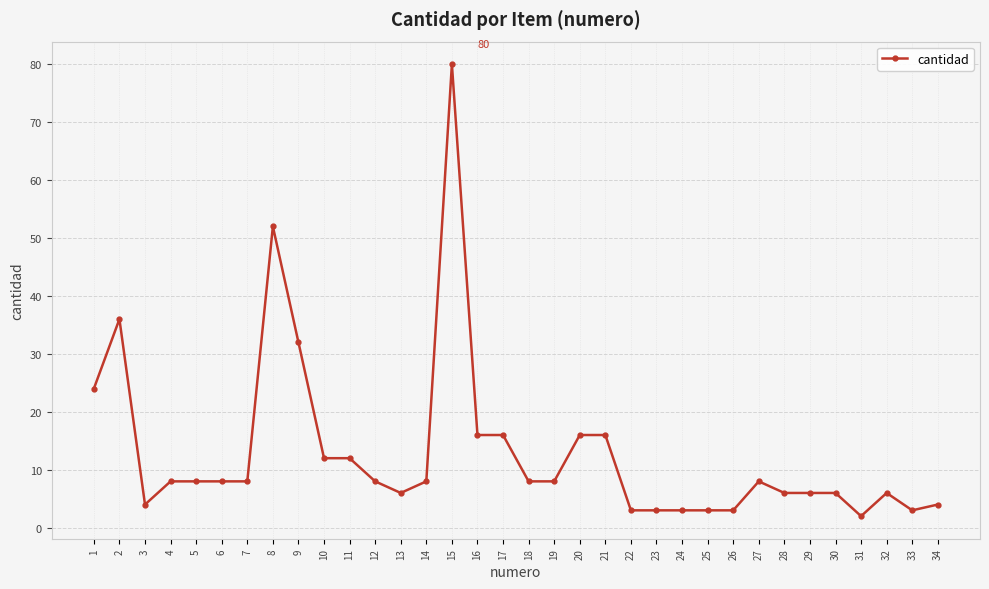

How many distinct data groups are displayed?

1